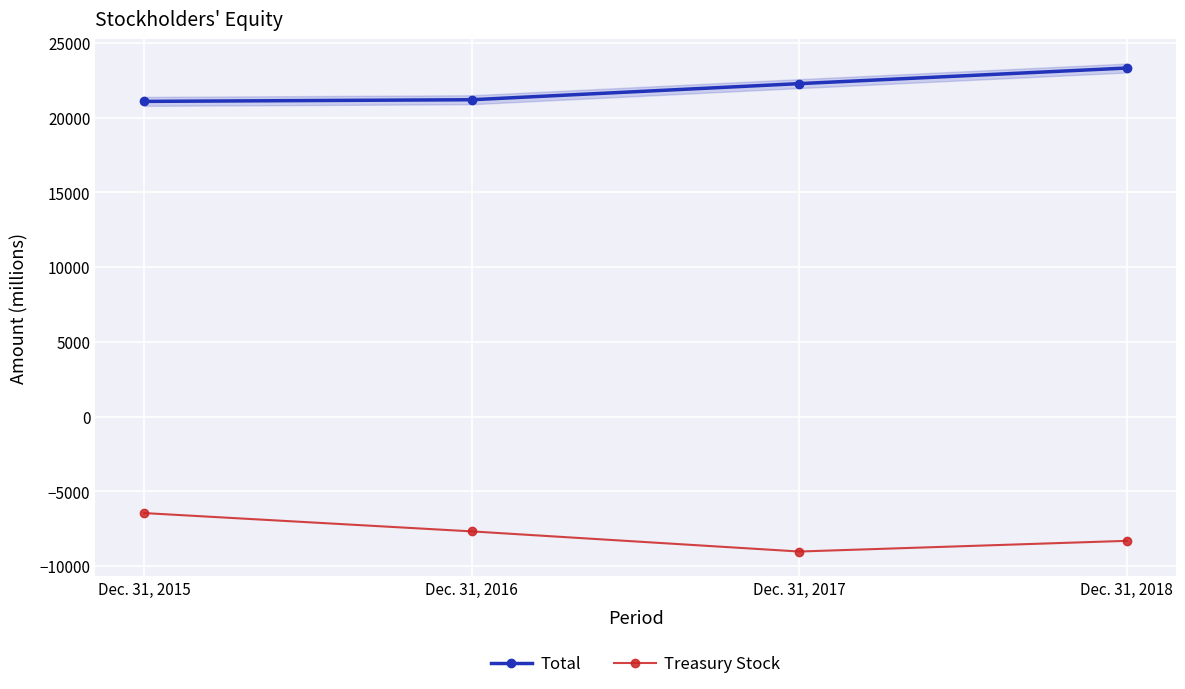

Reading left to right, what are all the values shown in this chart?

Total: Dec. 31, 2015=21082	Dec. 31, 2016=21193	Dec. 31, 2017=22270	Dec. 31, 2018=23313
Treasury Stock: Dec. 31, 2015=-6457	Dec. 31, 2016=-7682	Dec. 31, 2017=-9029	Dec. 31, 2018=-8315